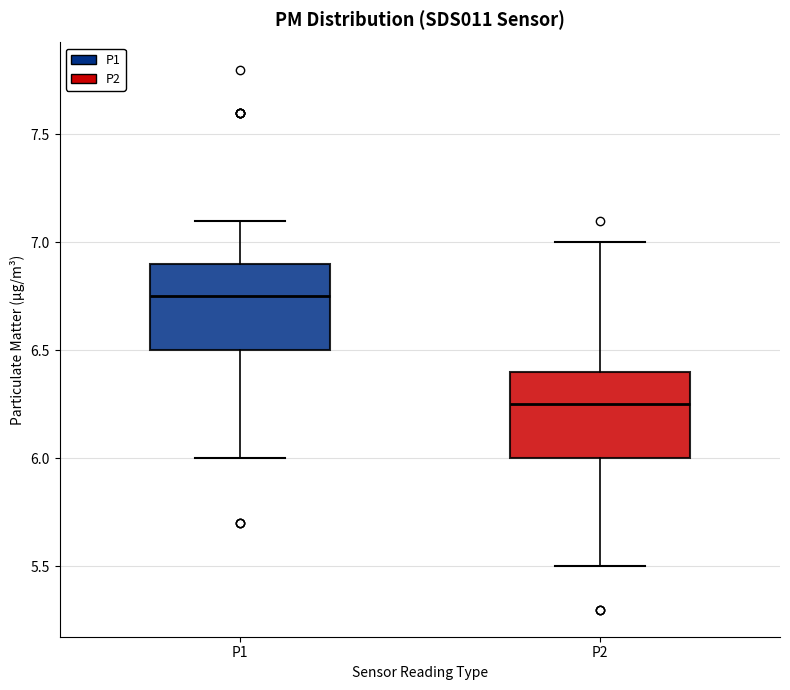

Reading left to right, transcribe this box plot: for each box, give where its median line is, the range the box spans, and where its two whiskers end, as read against the y-axis. The values are not printed on the chart, so give them approximately, as read against the axis.

P1: median 6.75, box 6.50 to 6.90, whiskers 6.00 to 7.10
P2: median 6.25, box 6.00 to 6.40, whiskers 5.50 to 7.00